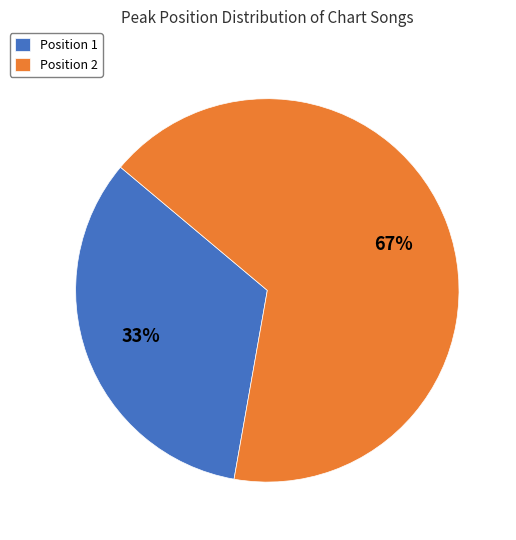

Rank the categories by value from lowest to highest.

Position 1, Position 2